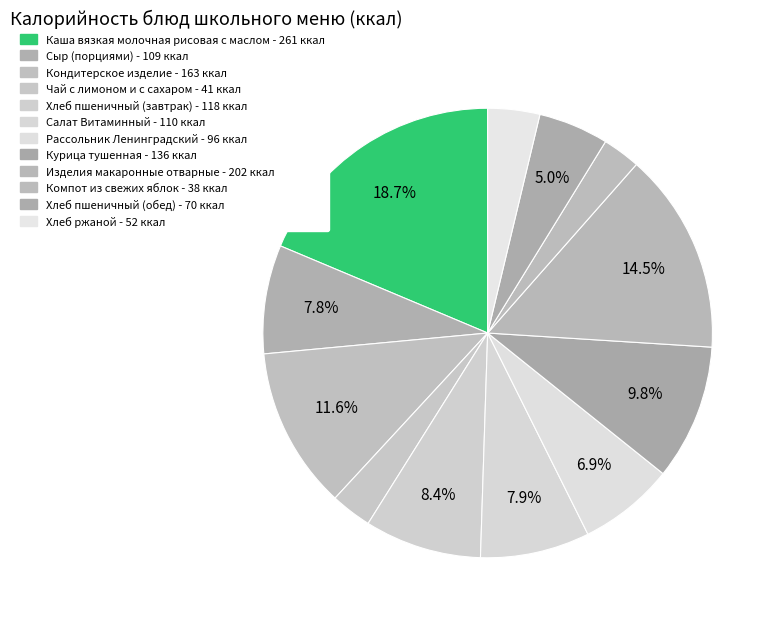

How many segments does this pie chart have?

12